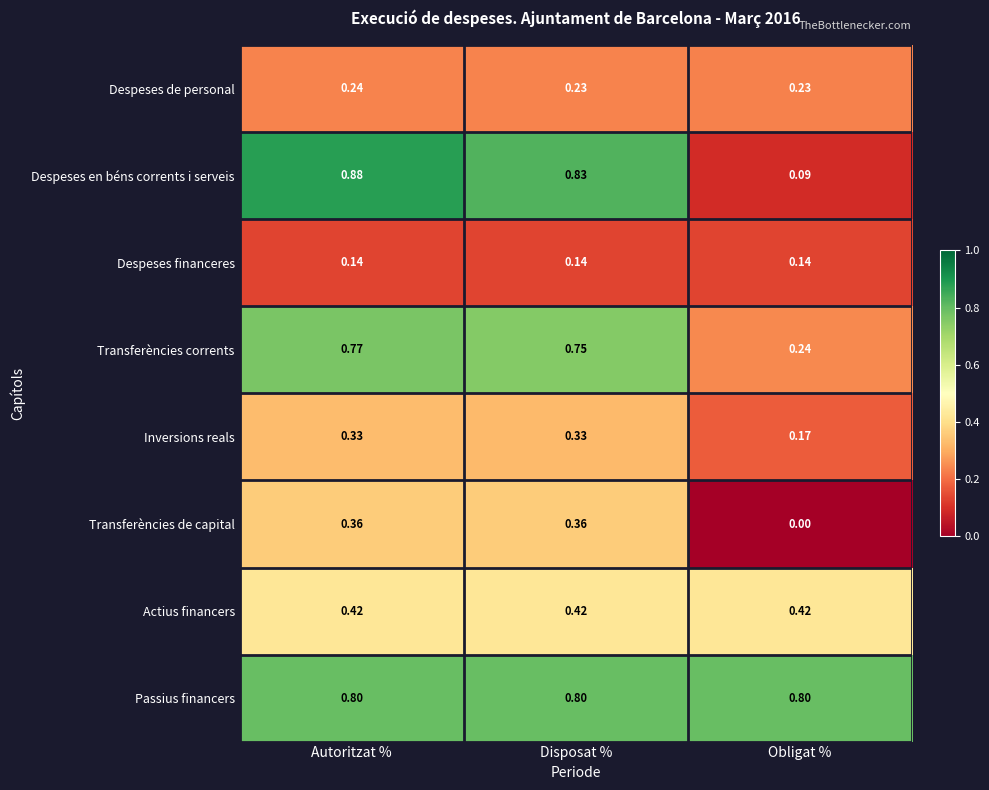

What is the total value across all series at Autoritzat %?

3.9